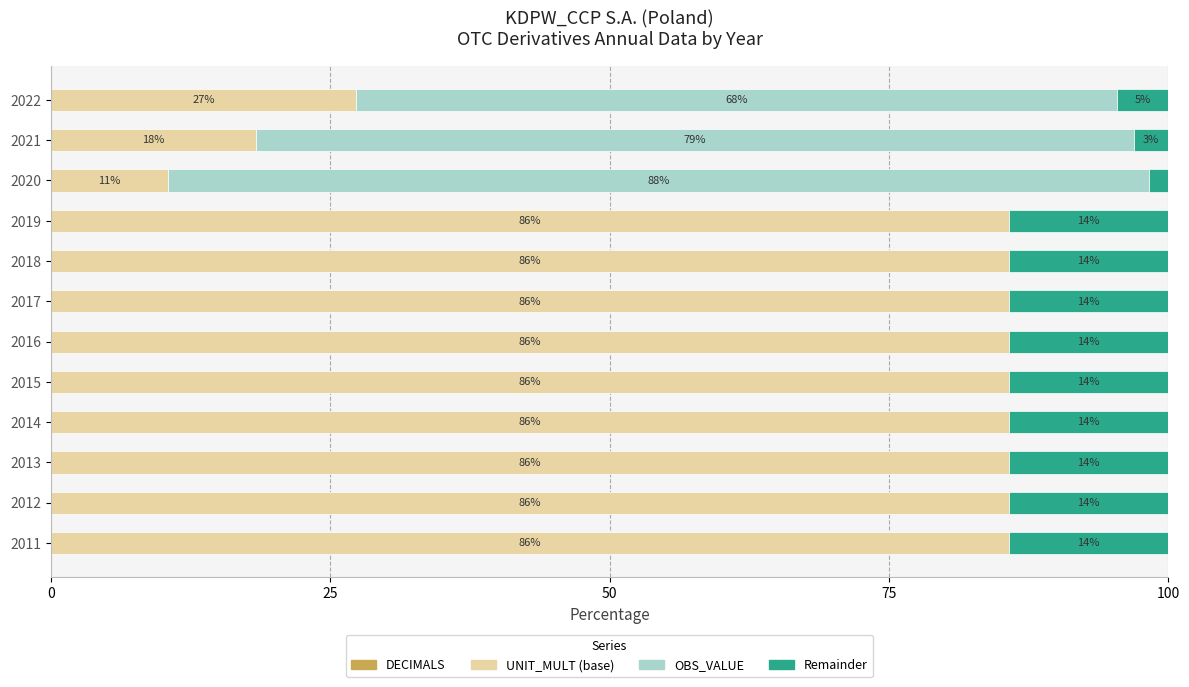

Count the number of categories in the chart.

12